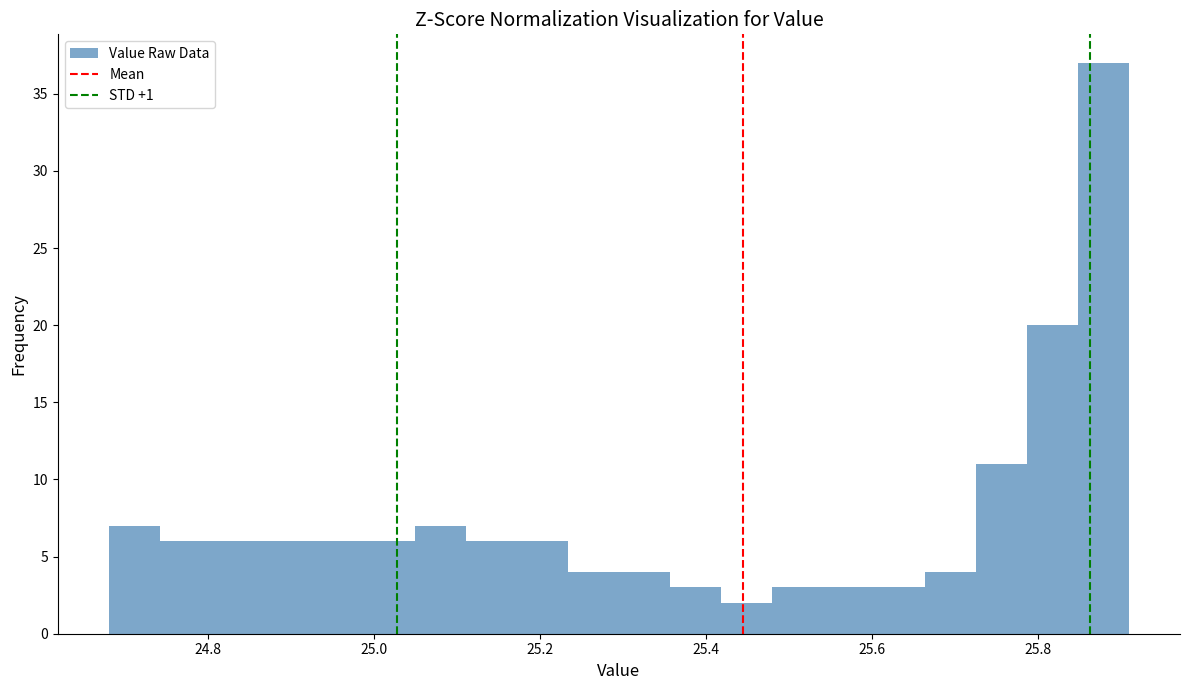

Read against the x-axis, roughly where is the centre of the tallest bar?

25.88